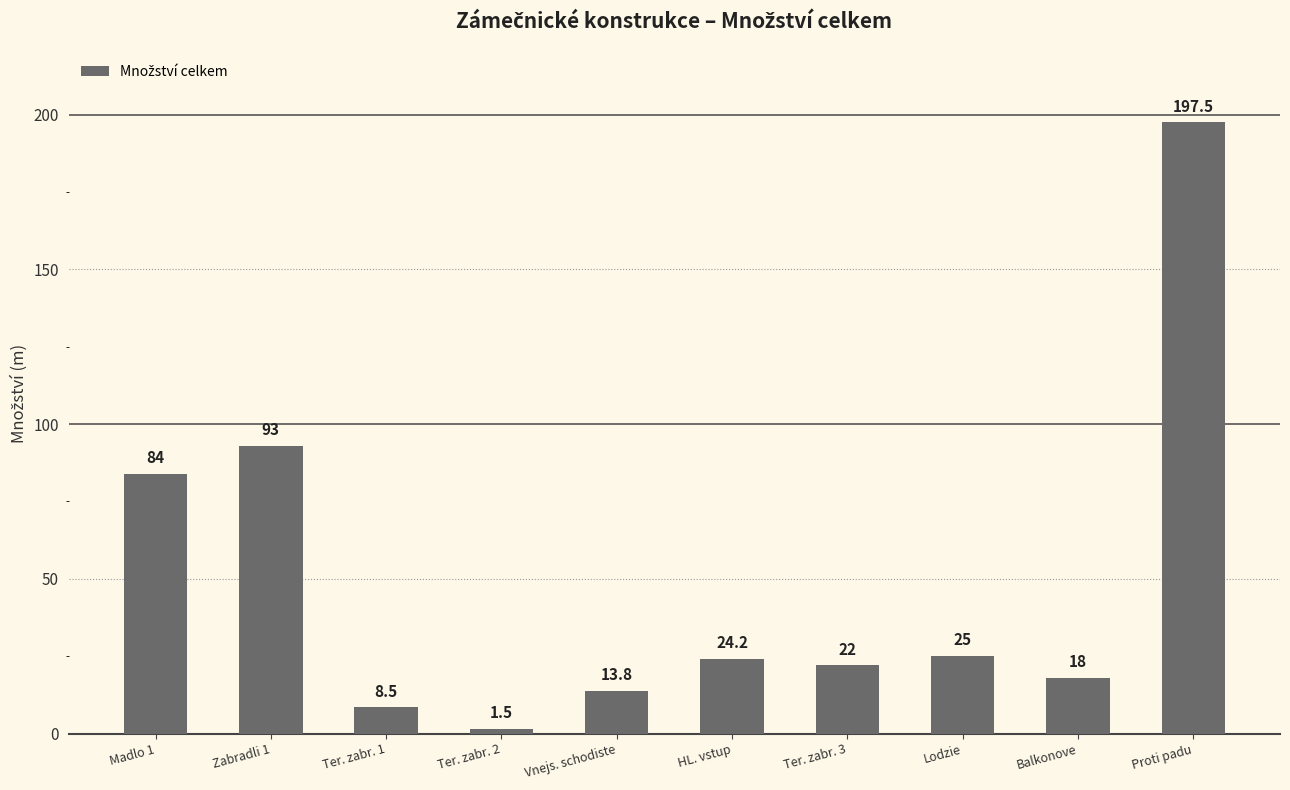

Reading left to right, transcribe all the data shown in this chart.

84.0	93.0	8.5	1.5	13.8	24.2	22.0	25.0	18.0	197.5